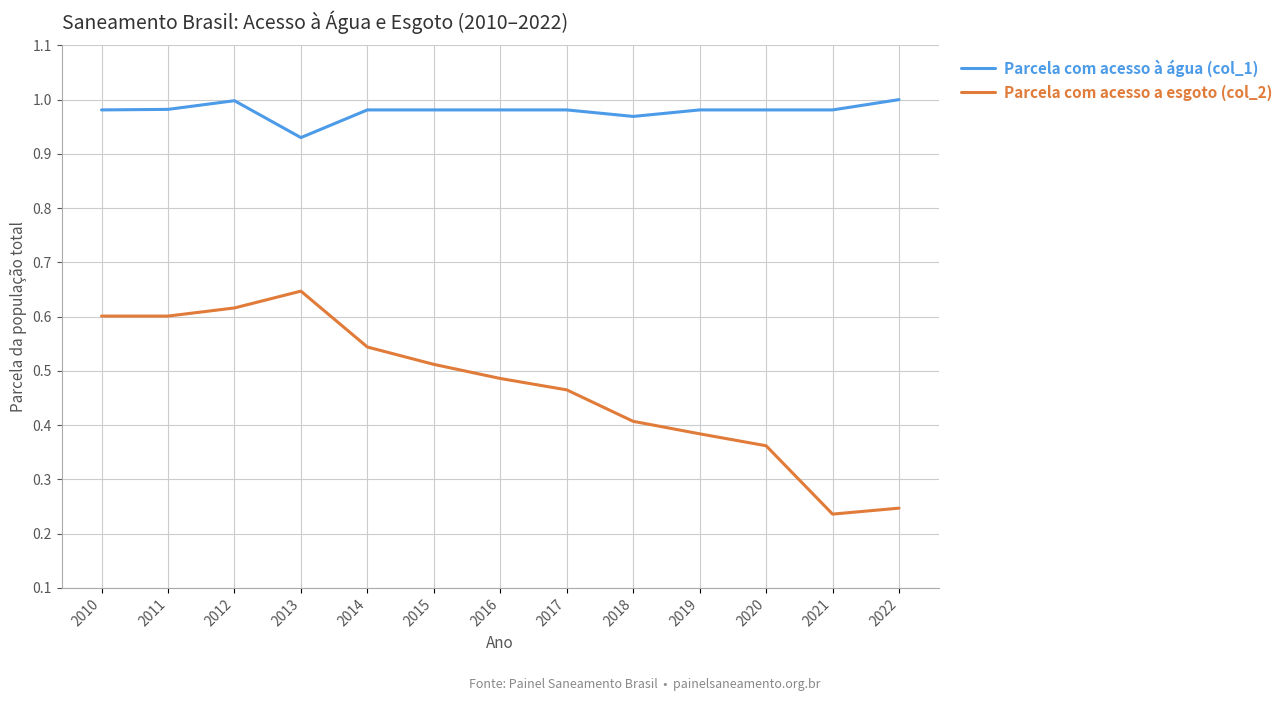

Is the value of Parcela com acesso à água (col_1) at 2018 greater than the value of Parcela com acesso a esgoto (col_2) at 2018?

Yes